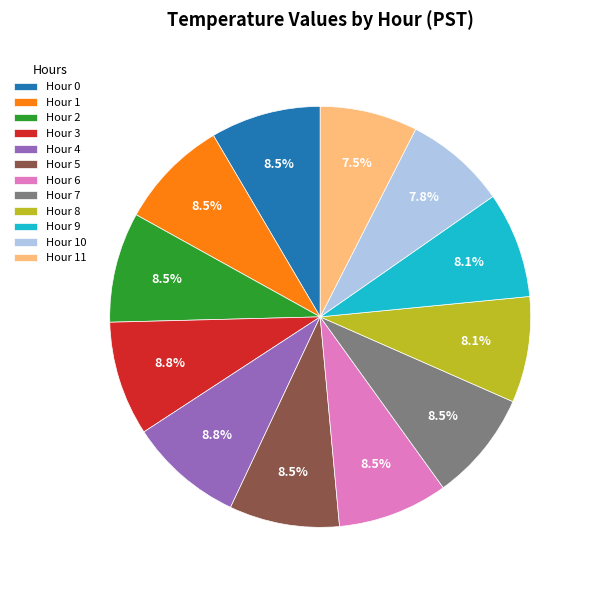

Between Hour 11 and Hour 5, which is larger?

Hour 5